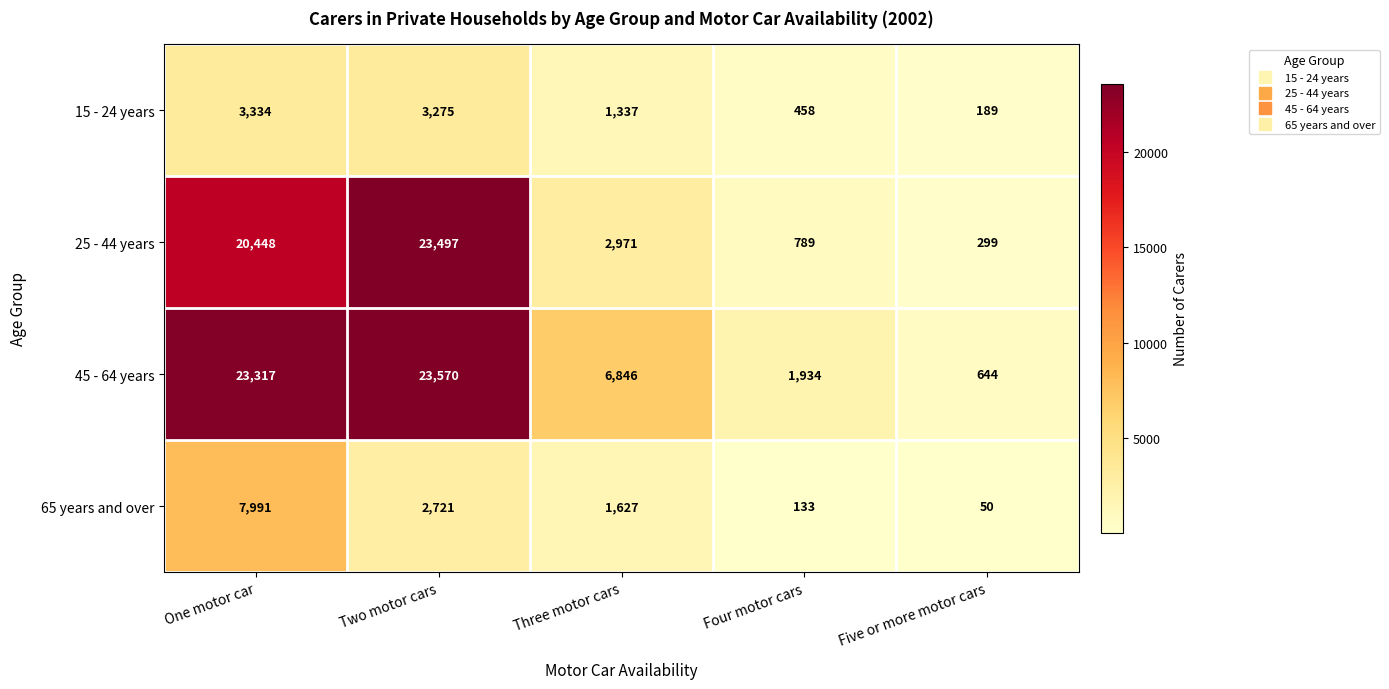

Which series has the largest total across all categories?

45 - 64 years